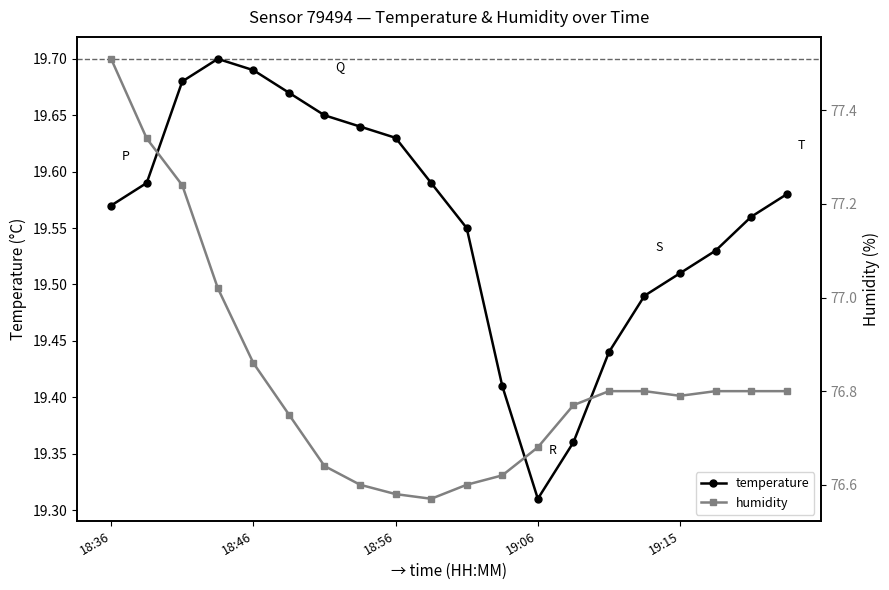

True or false: humidity and temperature cross at least once.

False